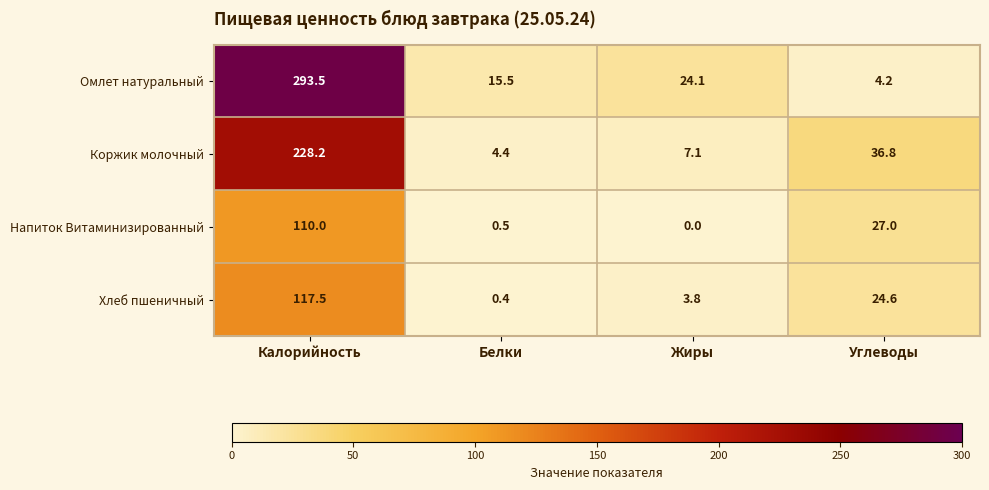

What is the approximate value of Напиток Витаминизированный at Белки?

0.5